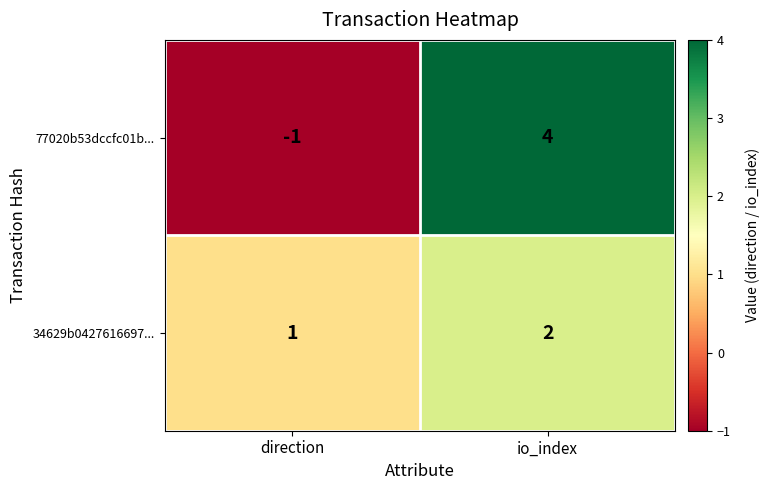

At which label is 77020b53dccfc01b... closest to 1?

direction